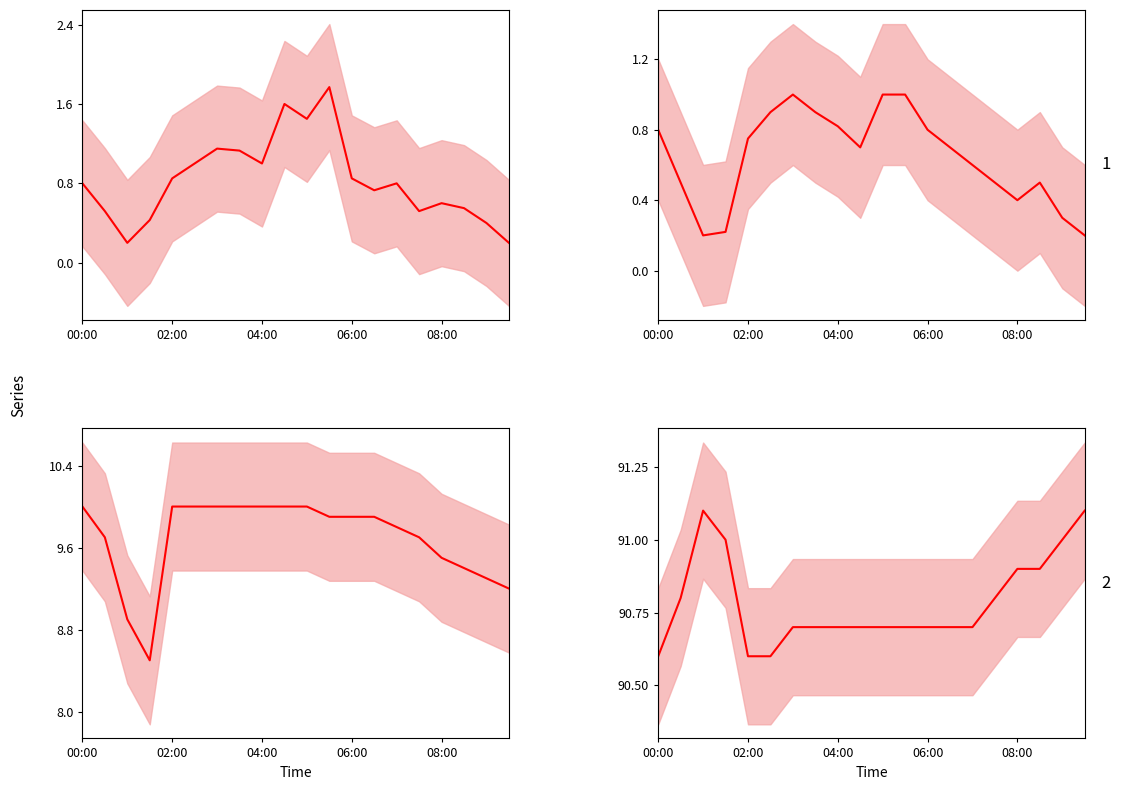

How many data points in Temperature mean are above 9?

18